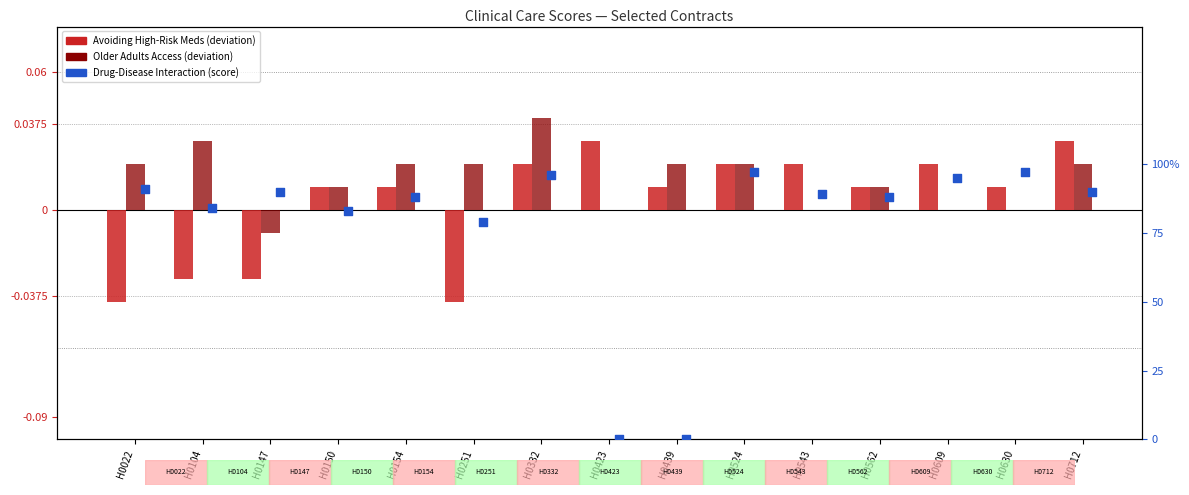

Which series has the largest Y range (max minus min)?

Drug-Disease Interaction